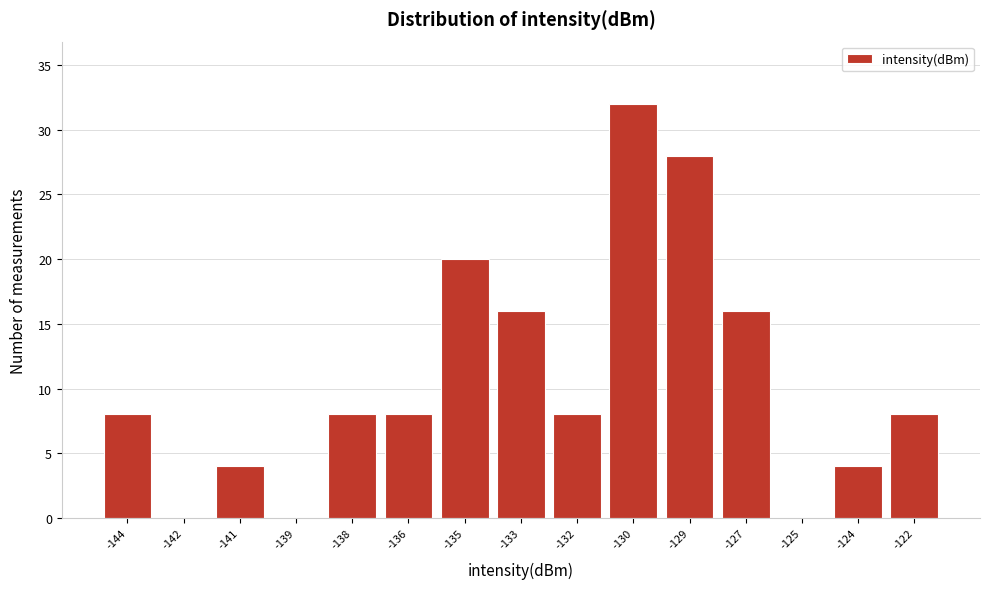

Reading right to left, transcribe all the data shown in this chart.

-122=8	-124=4	-125=0	-127=16	-129=28	-130=32	-132=8	-133=16	-135=20	-136=8	-138=8	-139=0	-141=4	-142=0	-144=8